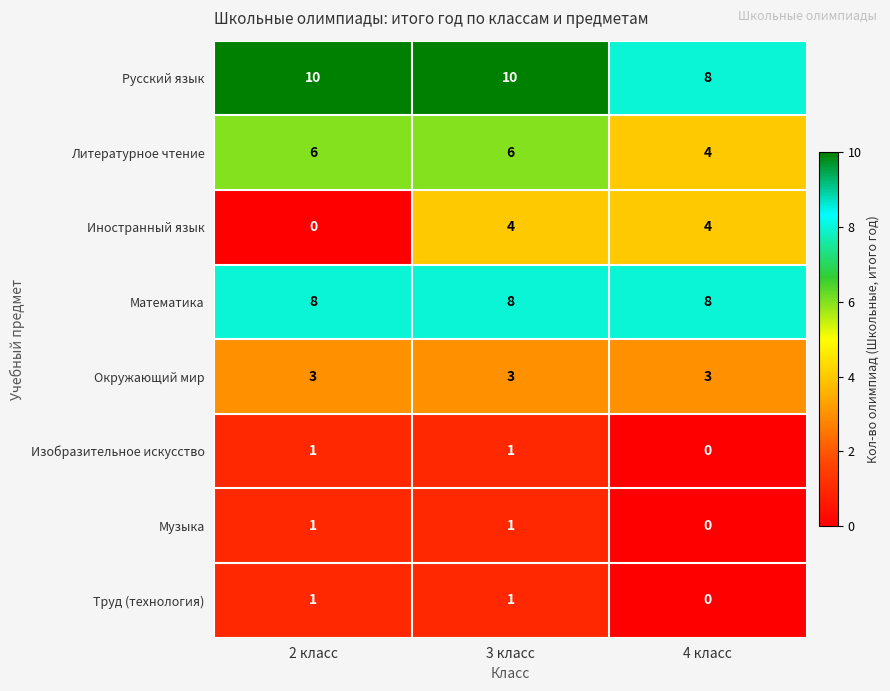

What is the total value across all series at 2 класс?

30